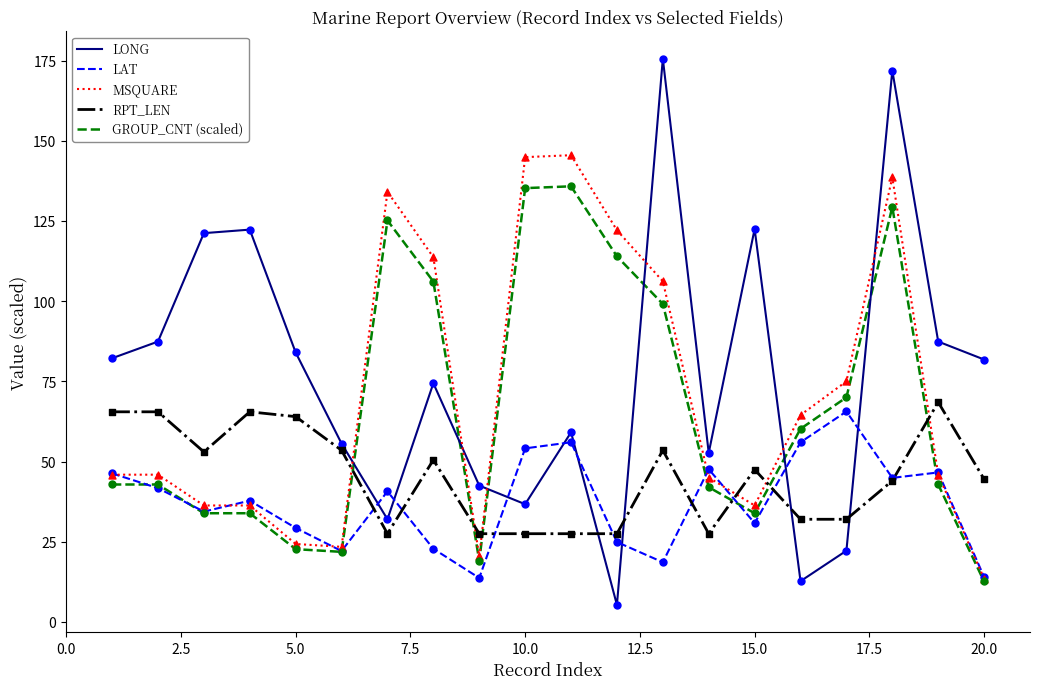

Which series ends up on top after the final intersection of LONG and GROUP_CNT (scaled)?

LONG